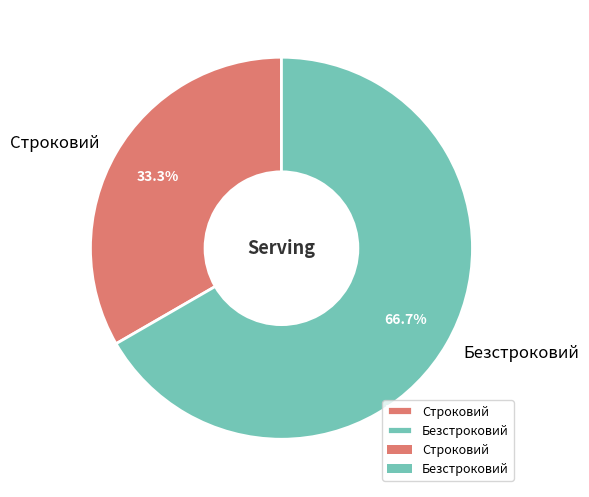

Count the number of slices in the pie.

2